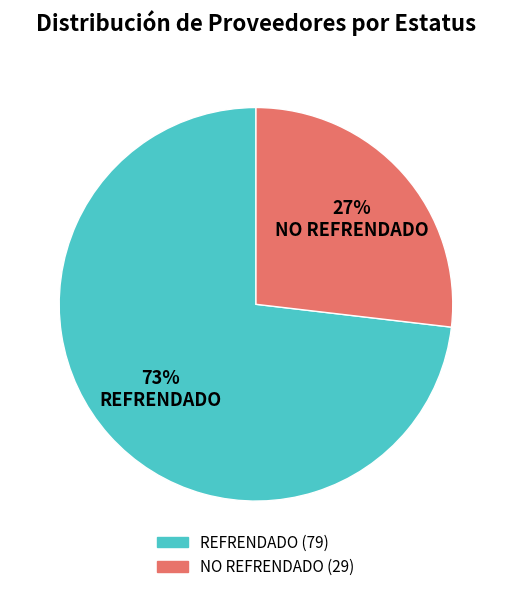

How many segments does this pie chart have?

2